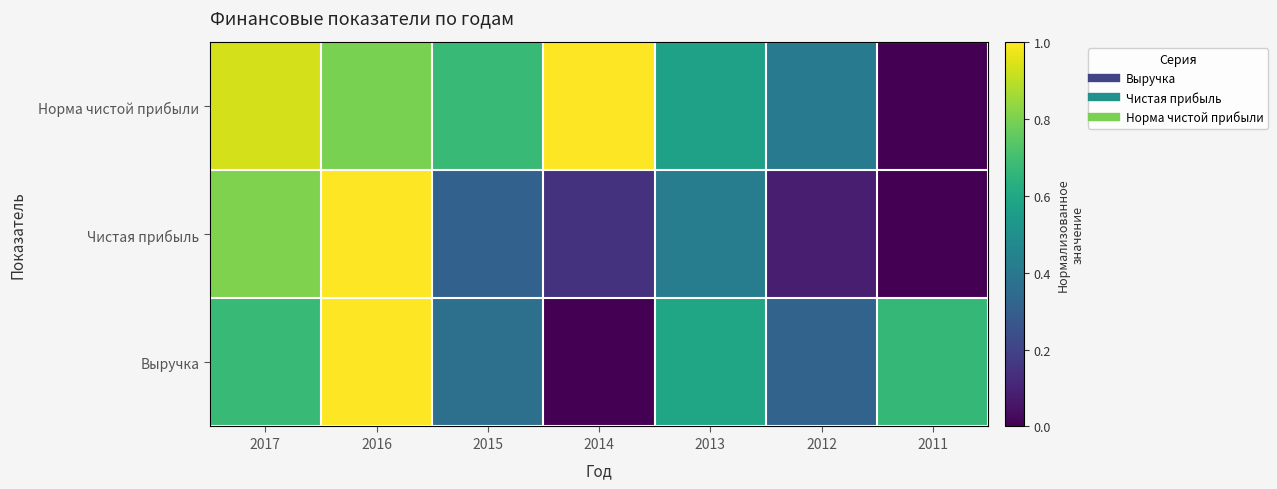

Reading right to left, what are all the values shown in this chart?

Норма чистой прибыли: 2011=0.0	2012=0.4	2013=0.6	2014=1.0	2015=0.7	2016=0.8	2017=0.9
Чистая прибыль: 2011=0.0	2012=0.1	2013=0.4	2014=0.1	2015=0.3	2016=1.0	2017=0.8
Выручка: 2011=0.7	2012=0.3	2013=0.6	2014=0.0	2015=0.4	2016=1.0	2017=0.7